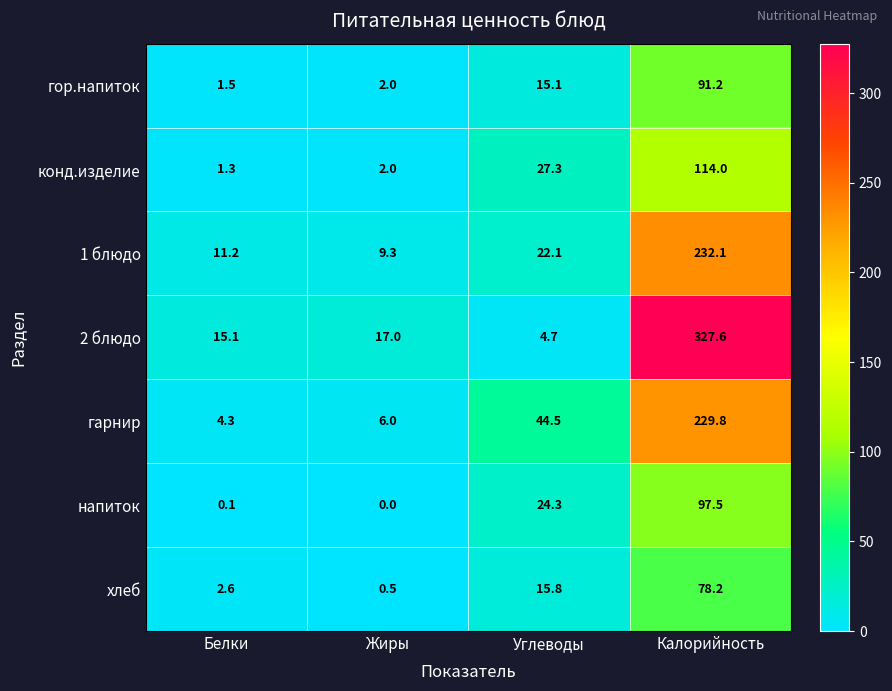

At which category is the sum across all series the highest?

Калорийность